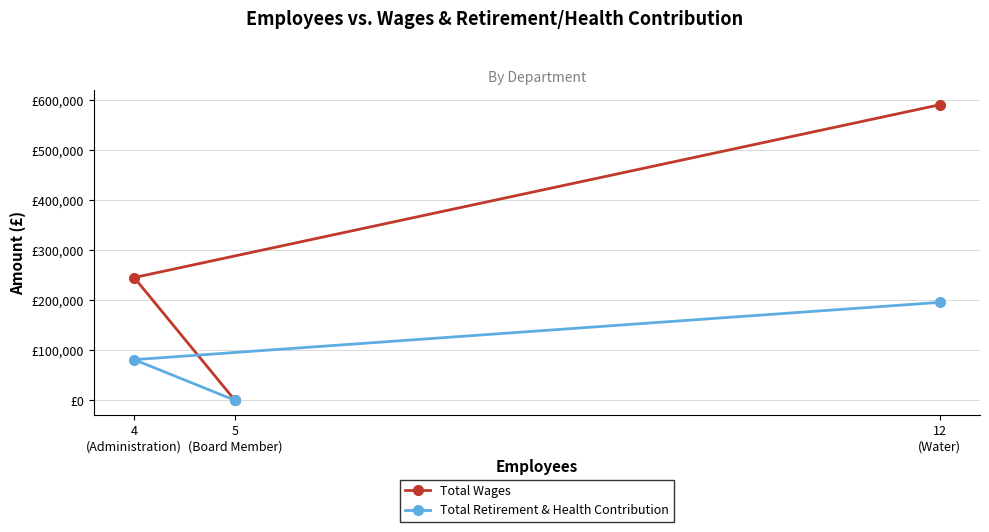

True or false: Total Retirement & Health Contribution has a value of -110198 at 5
(Board Member).

False